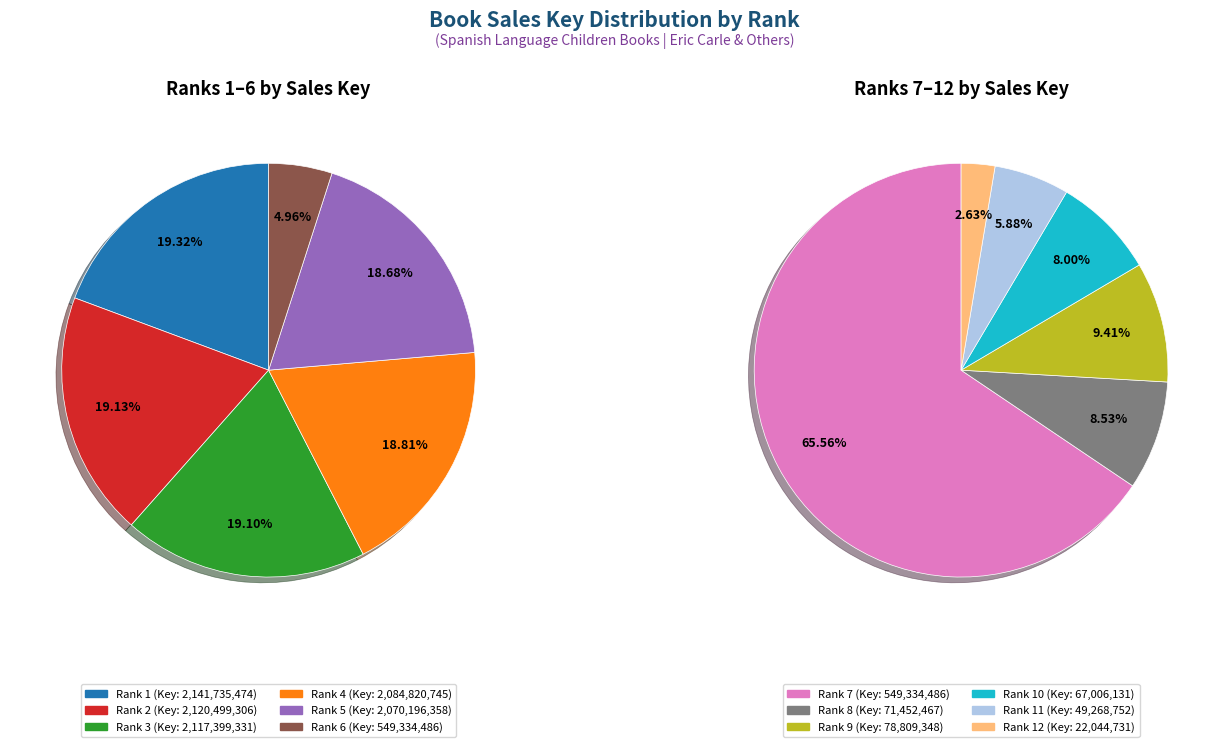

What is the change in value from 6 to 8?

-477882019